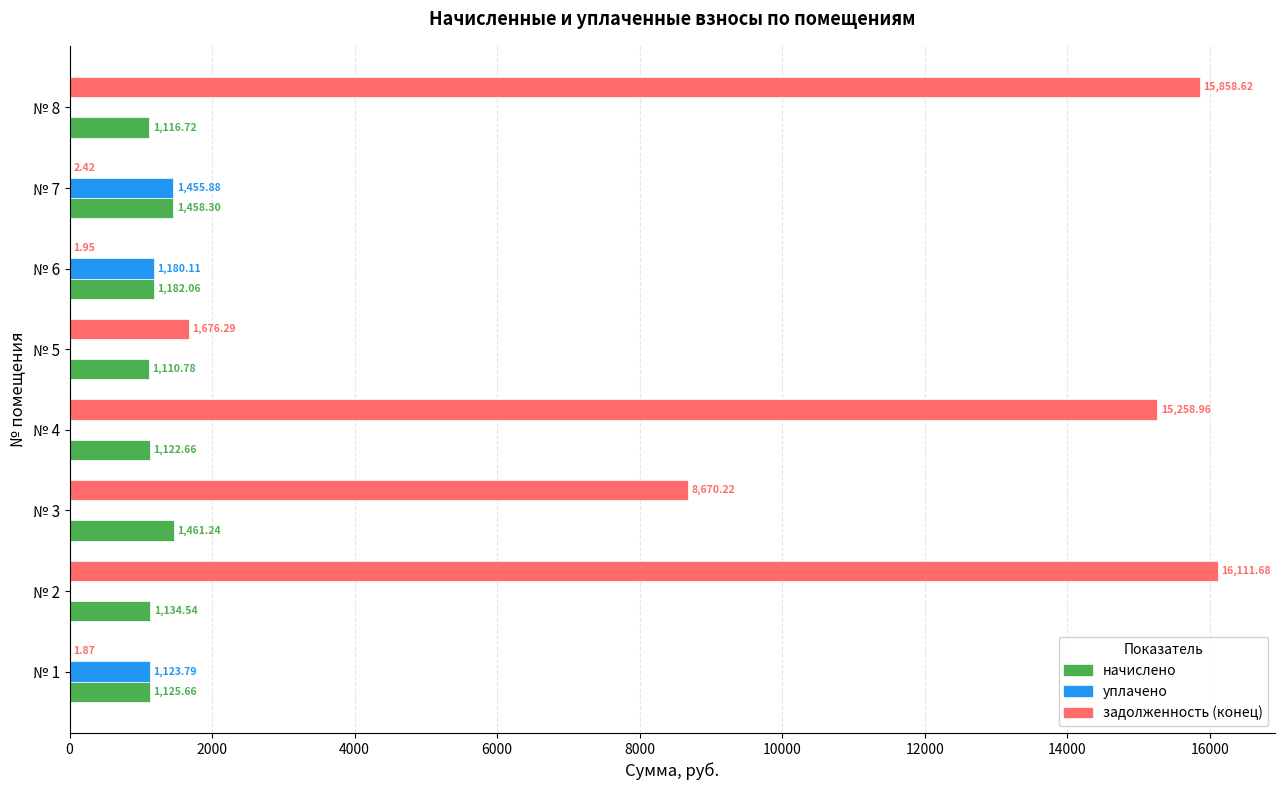

Is the value of уплачено at № 1 greater than the value of задолженность (конец) at № 7?

Yes